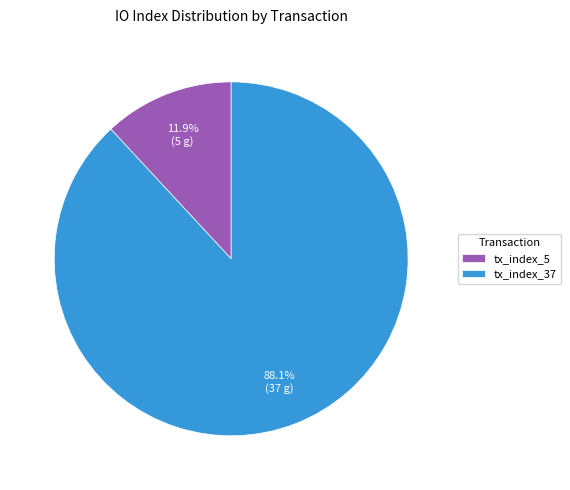

What percentage is the tx_index_37 slice, to the nearest percent?

88%